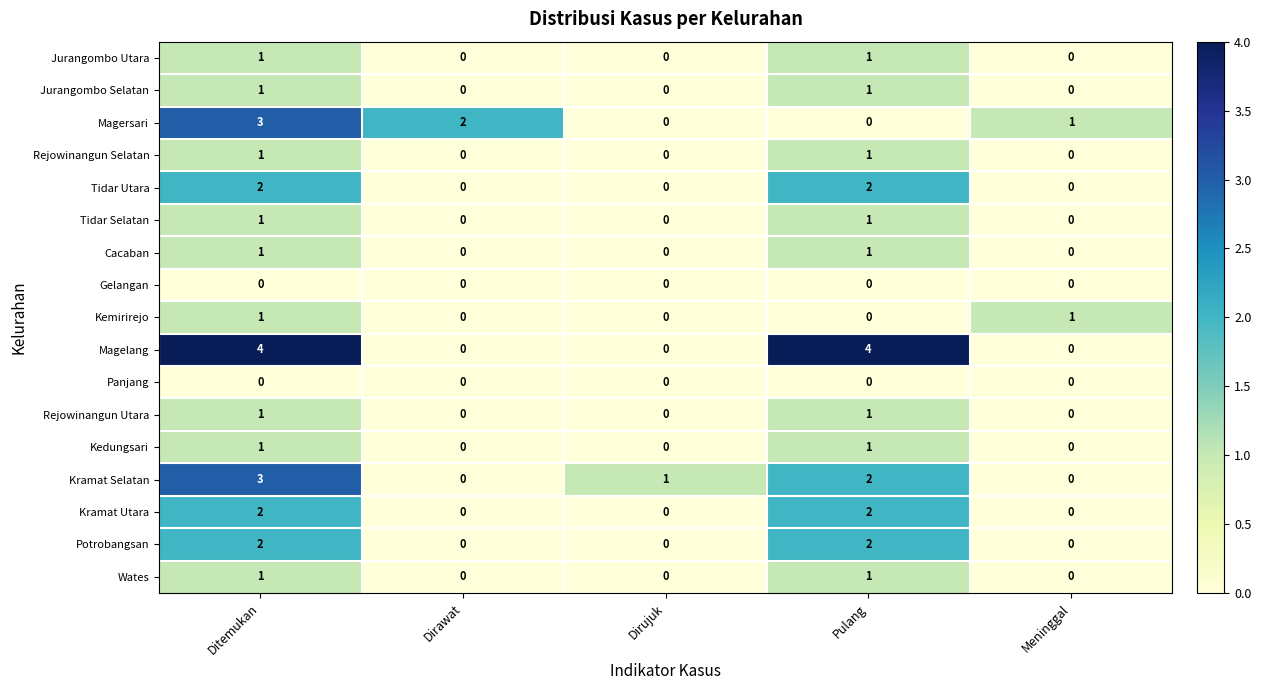

Which series has the widest spread of values?

Magelang